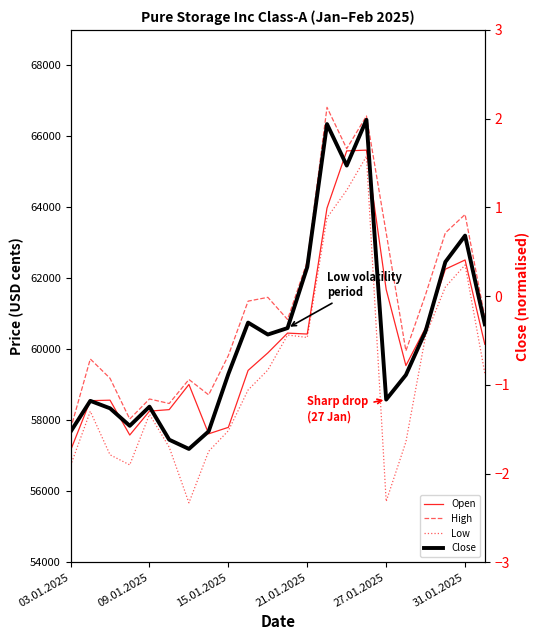

What is the maximum value shown in the chart?

66819